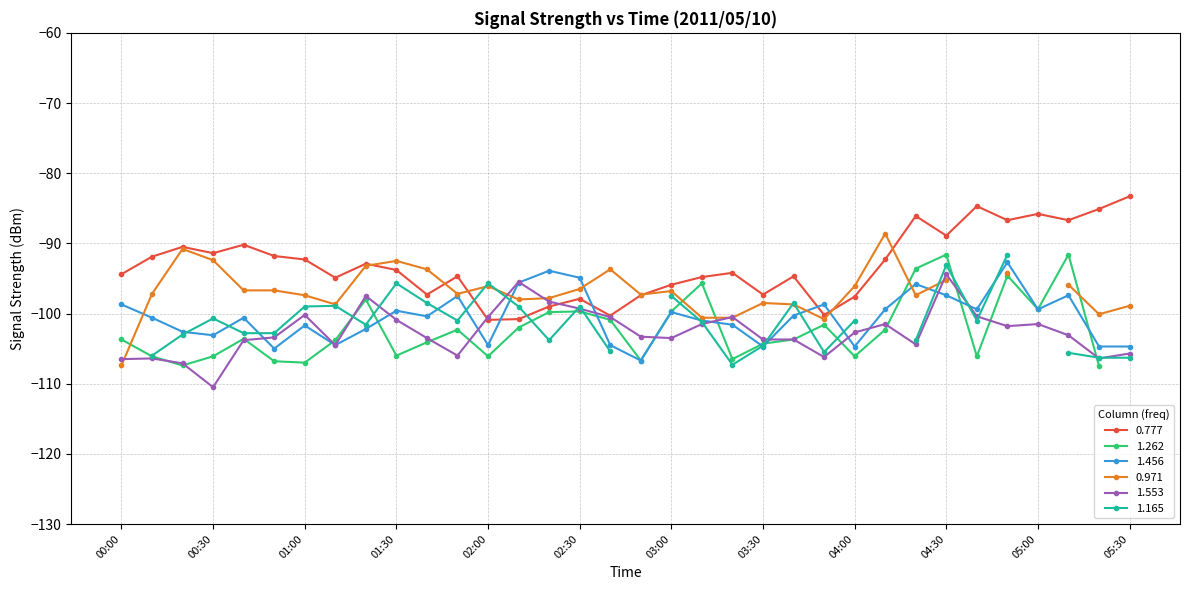

Is it true that 1.456 equals -138.4 at 04:00?

False